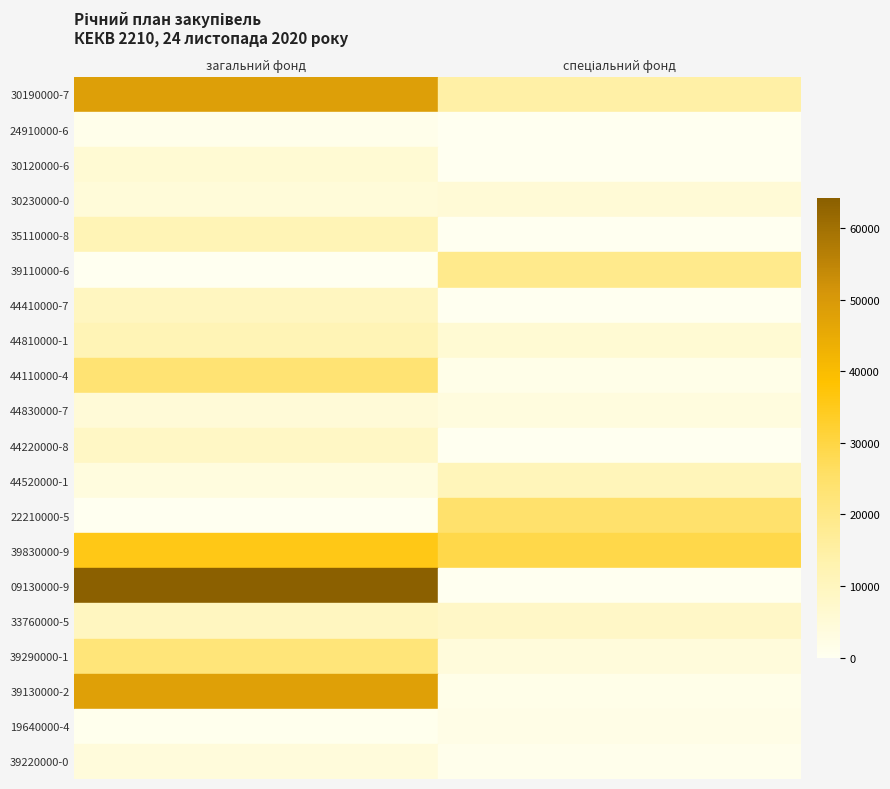

The спеціальний фонд series shows 17.6 at спеціальний фонд. True or false?

False